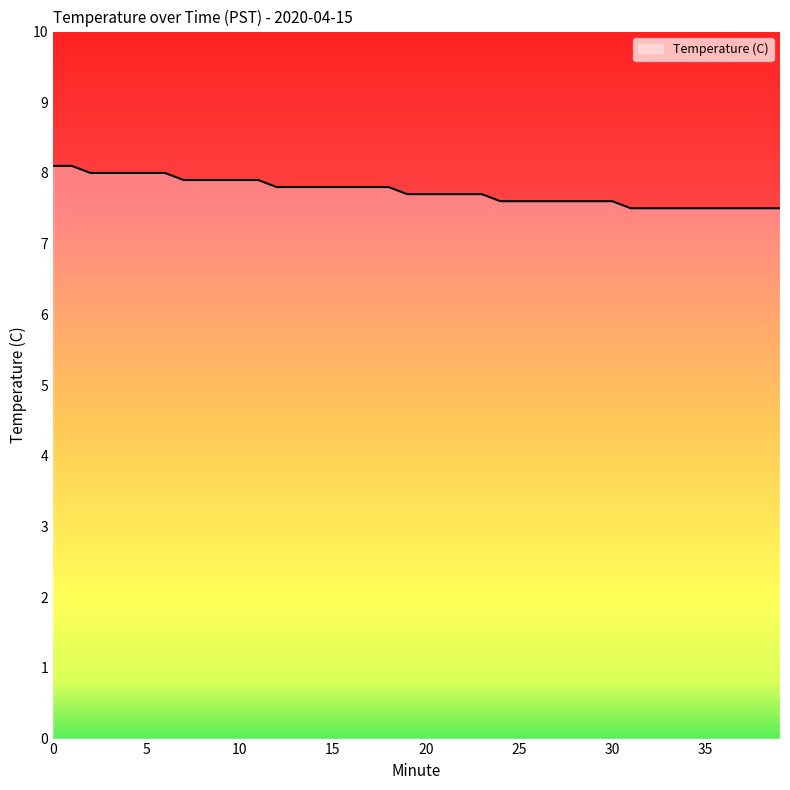

Count the values in the range 7 to 8.

38